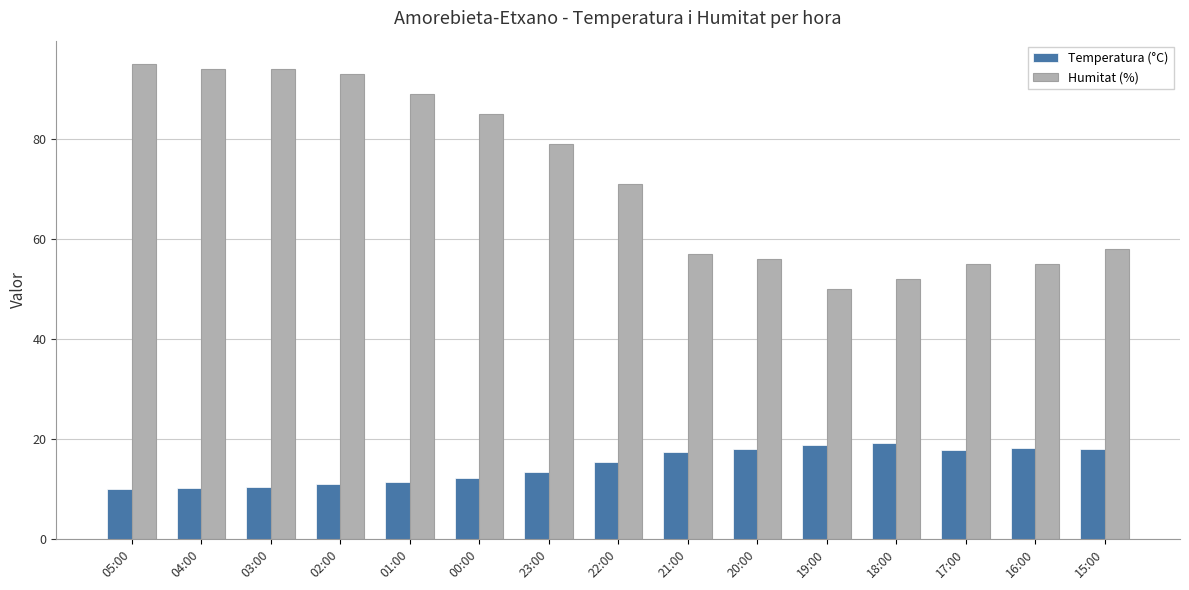

At 19:00, list the series in order from largest to smallest.

Humitat (%), Temperatura (°C)